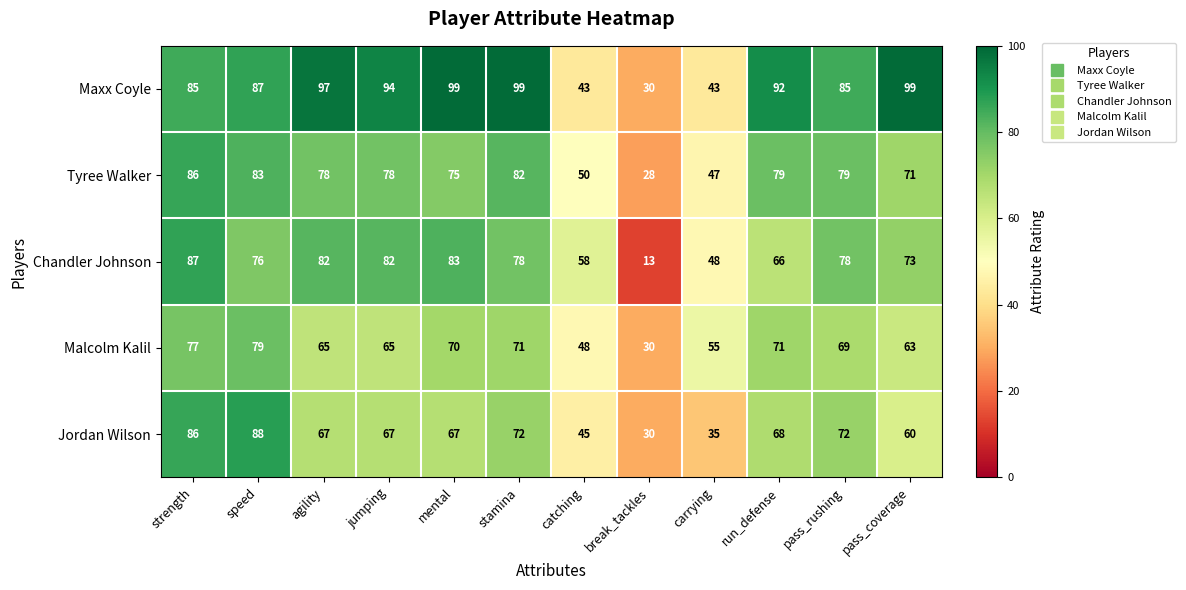

At which label is Jordan Wilson closest to 59?

pass_coverage